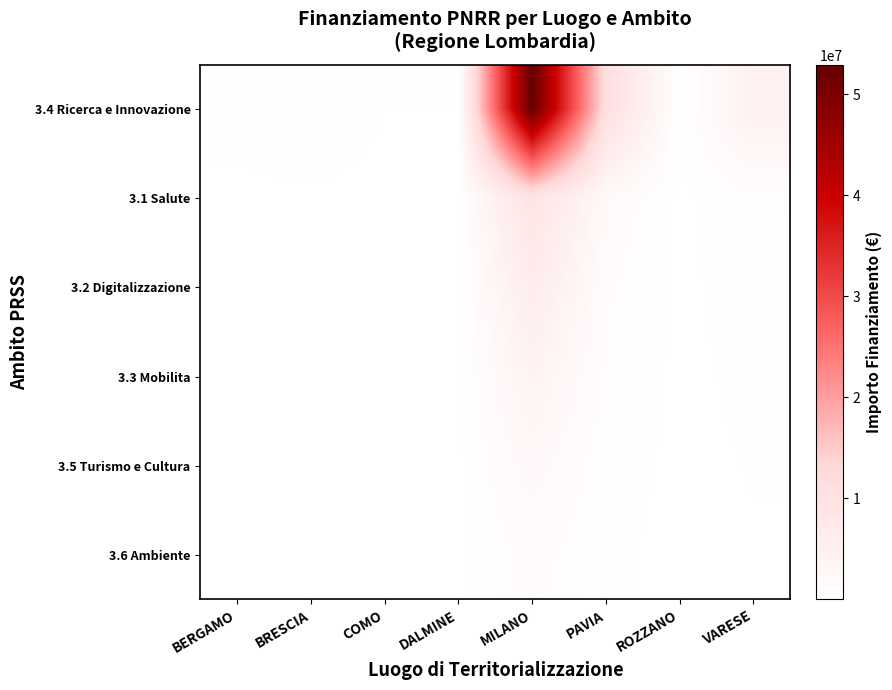

What is the greatest value displayed?

52892765.6